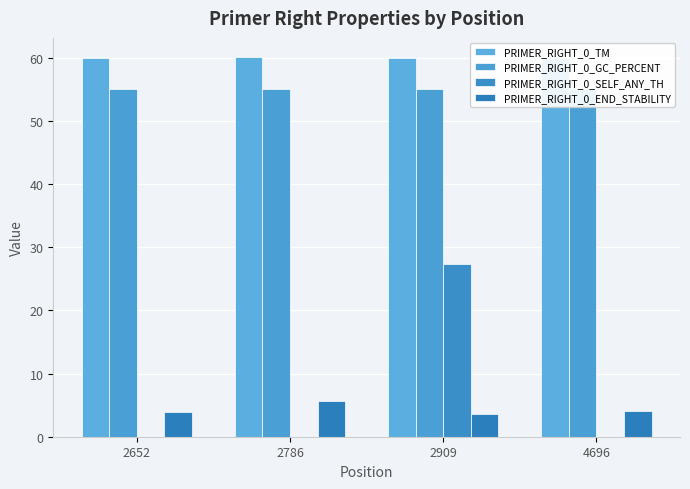

Which label corresponds to the largest value in the chart?

2786